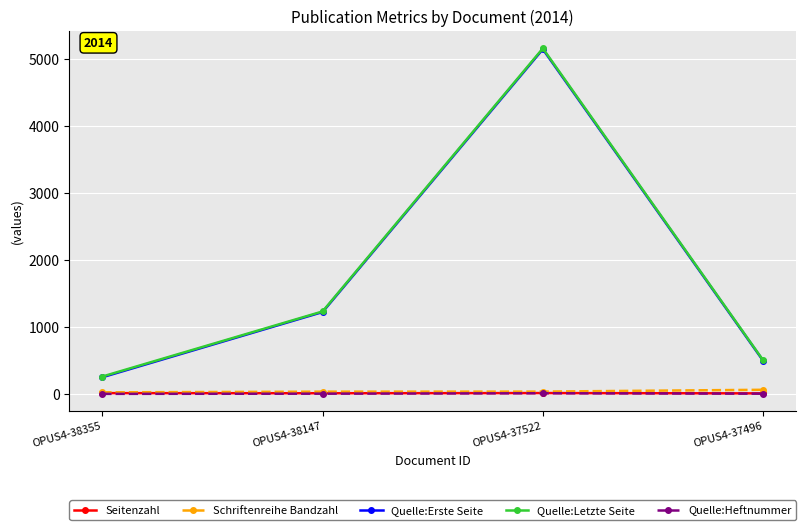

The Seitenzahl series shows 10 at OPUS4-38147. True or false?

True